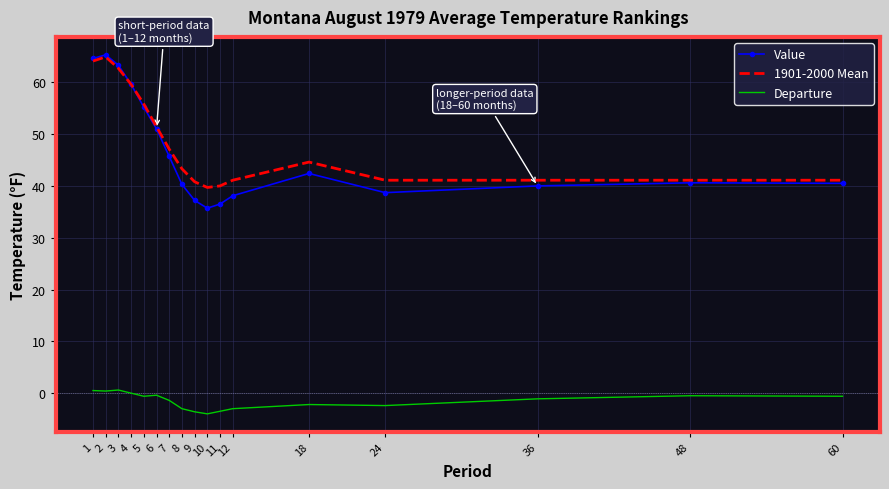

Is the value of Departure at 4 greater than the value of Value at 2?

No